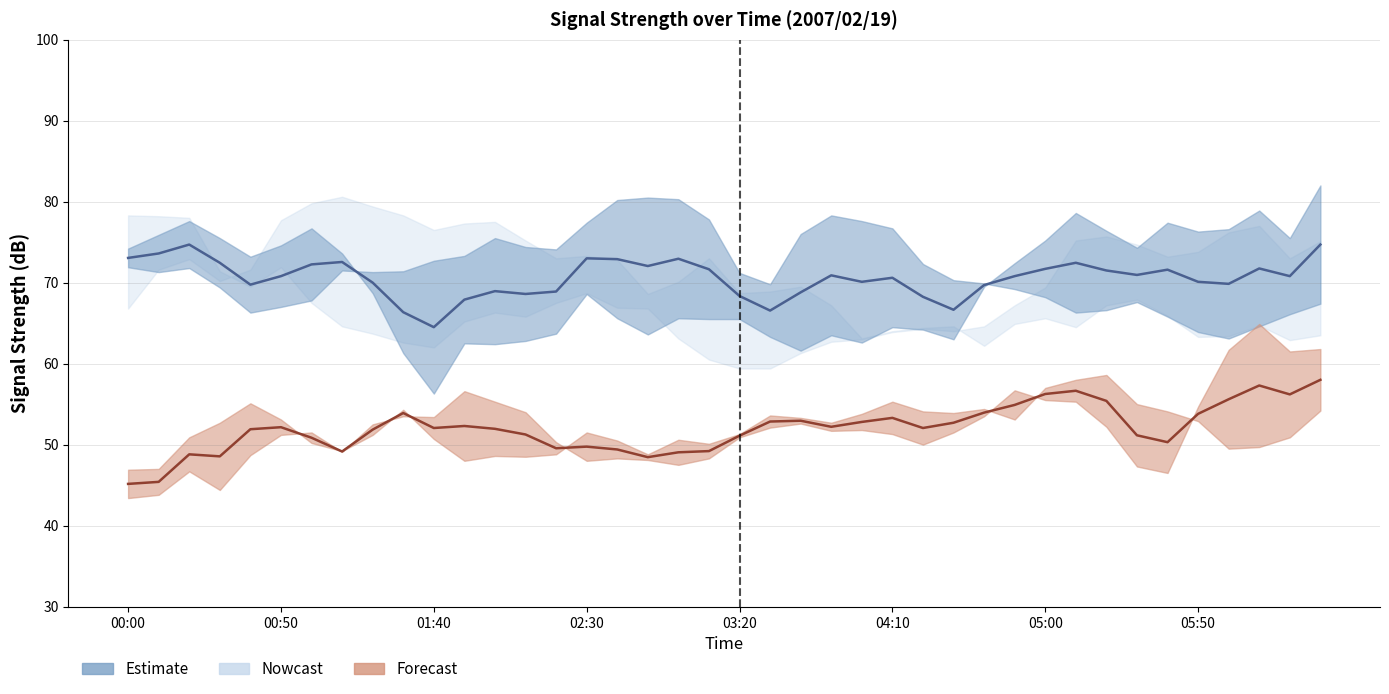

At how many categories does at least one series exceed 57?

40